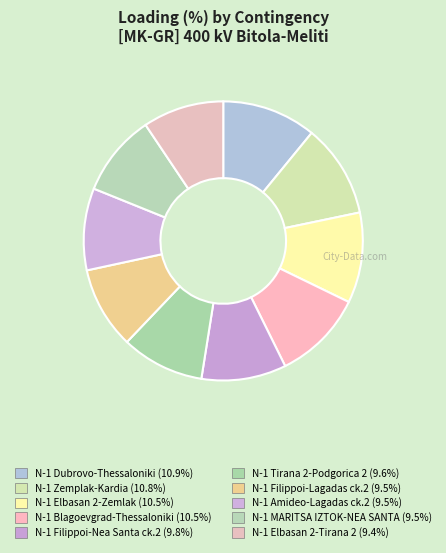

Count the number of slices in the pie.

10